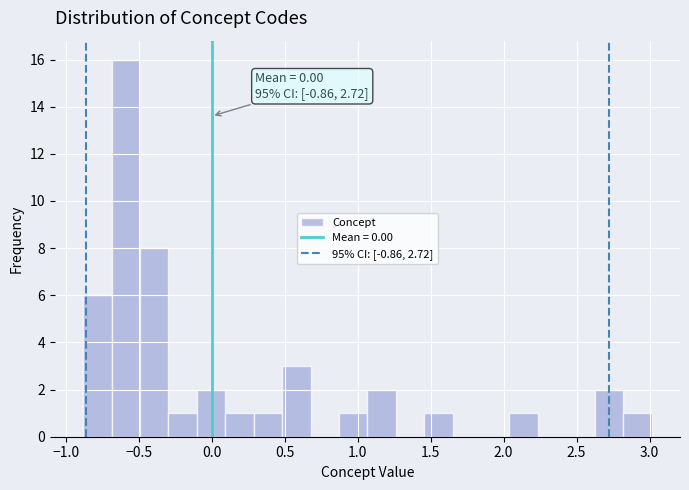

Around what value on the x-axis is the tallest bar? Give the approximate position of its centre, as read against the axis.

-0.60